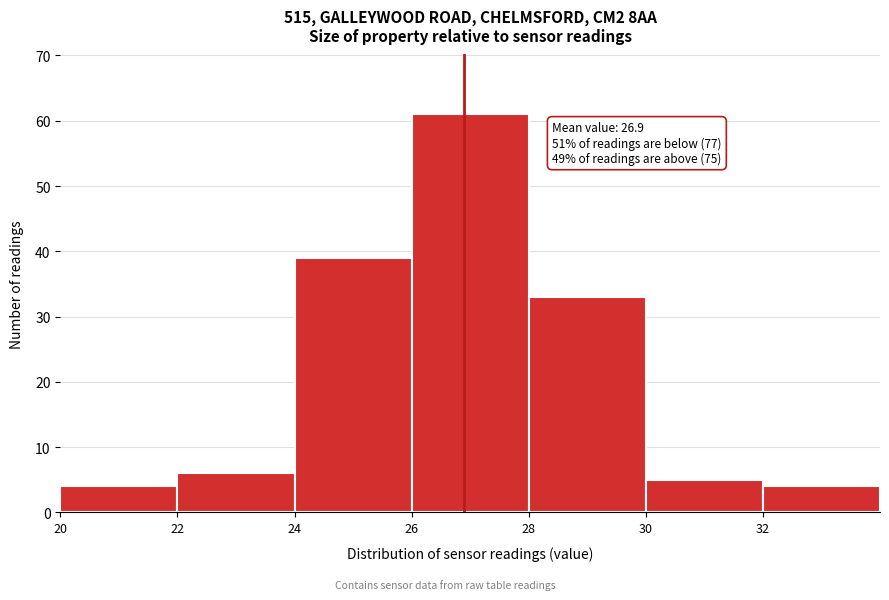

Over which range of the x-axis is the bar tallest?

26 to 28